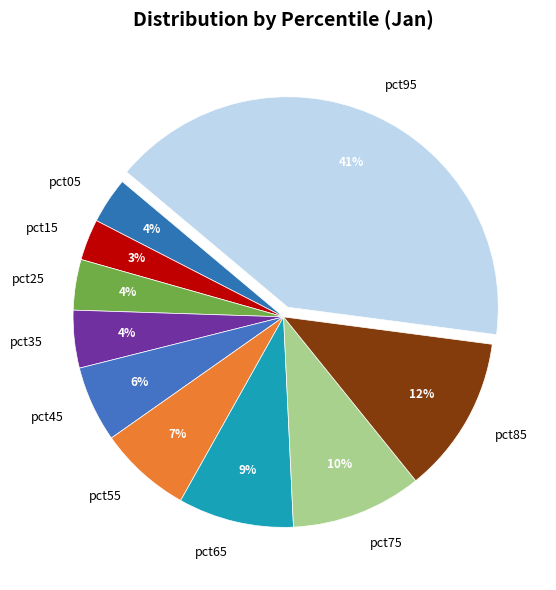

To the nearest percent, what is the combined percentage of pct85 and pct25?

16%